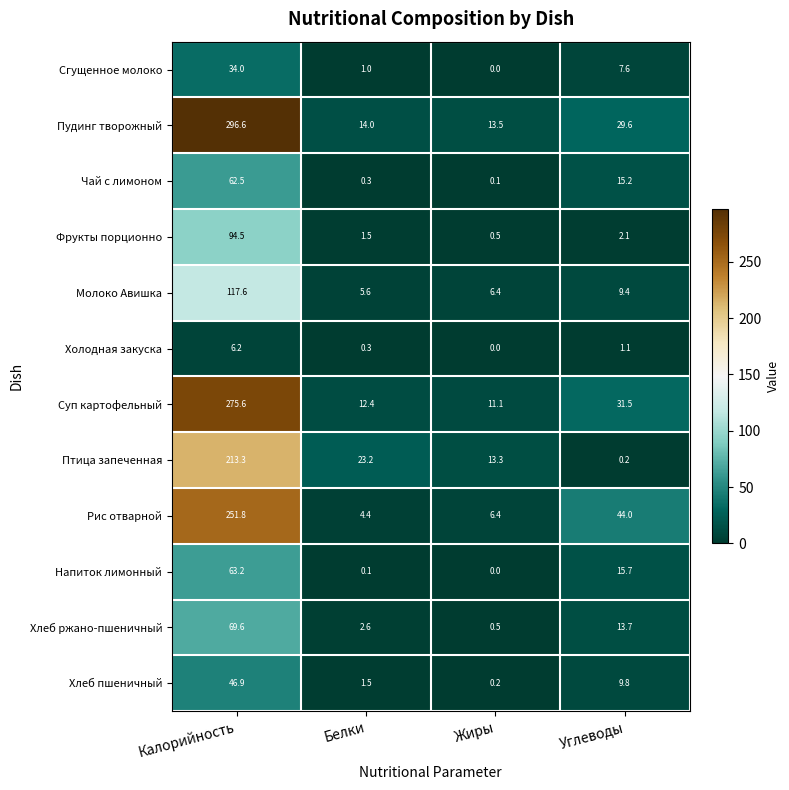

Is it true that Чай с лимоном equals 0.1 at Жиры?

True